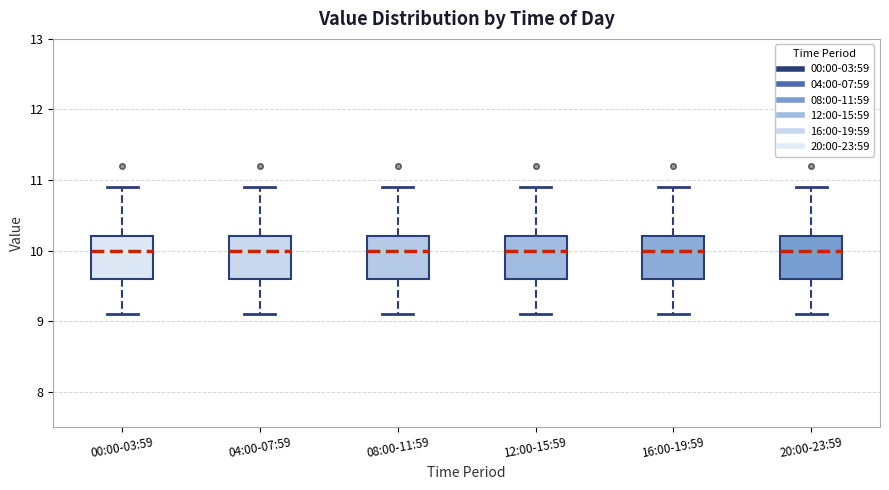

Reading left to right, read every box against the y-axis: the position of its median line, the range the box covers, and the ends of its whiskers. The values are not printed on the chart, so give them approximately, as read against the axis.

00:00-03:59: median 10.0, box 9.6 to 10.2, whiskers 9.1 to 10.9
04:00-07:59: median 10.0, box 9.6 to 10.2, whiskers 9.1 to 10.9
08:00-11:59: median 10.0, box 9.6 to 10.2, whiskers 9.1 to 10.9
12:00-15:59: median 10.0, box 9.6 to 10.2, whiskers 9.1 to 10.9
16:00-19:59: median 10.0, box 9.6 to 10.2, whiskers 9.1 to 10.9
20:00-23:59: median 10.0, box 9.6 to 10.2, whiskers 9.1 to 10.9